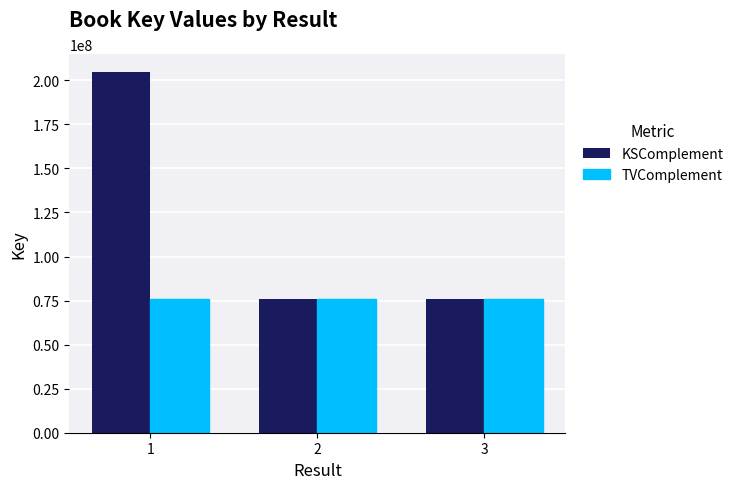

What is the difference between the maximum and minimum values in the KSComplement series?

128824418